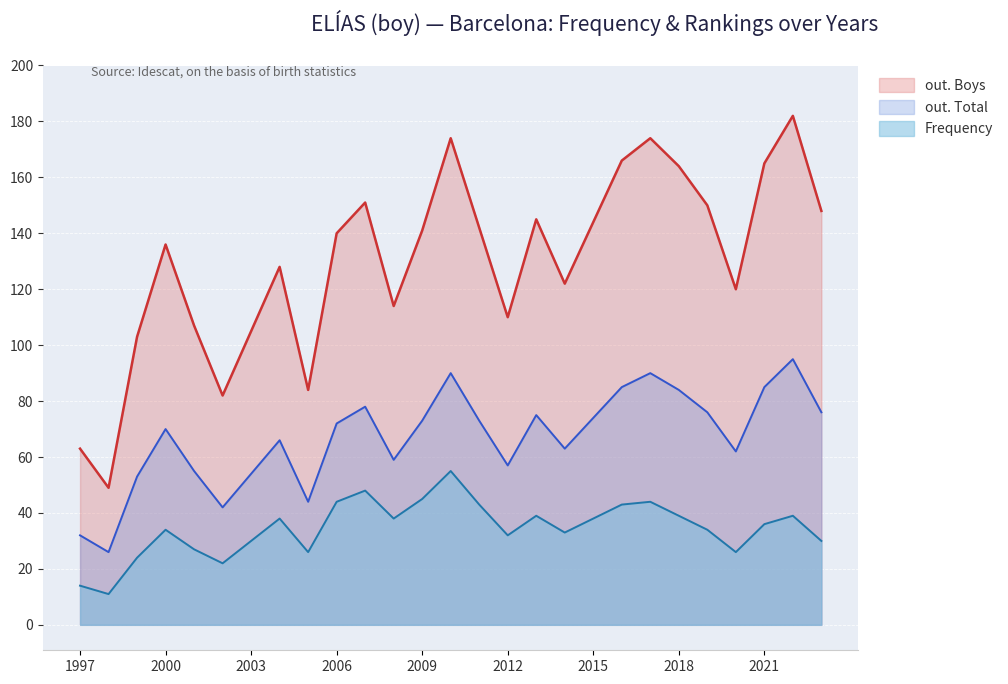

How many distinct data groups are displayed?

3